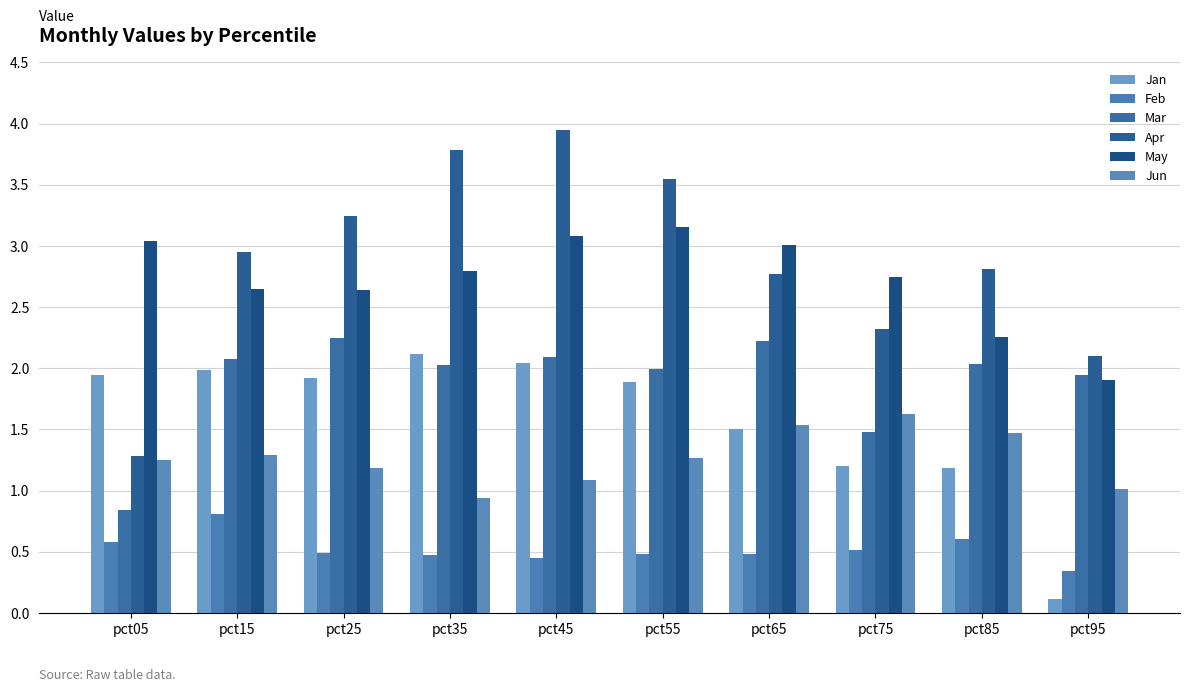

How many categories are shown in the chart?

10